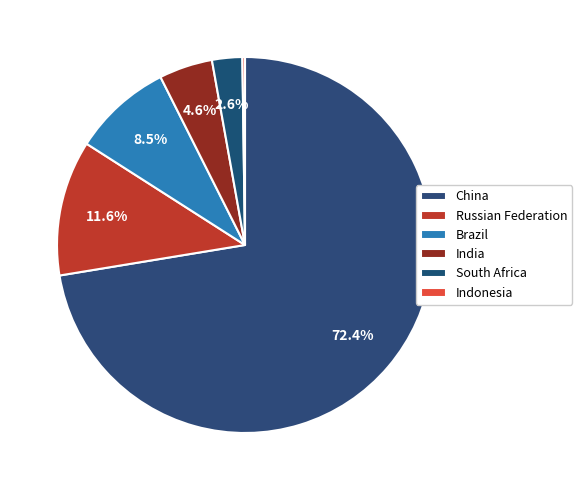

What is the ratio of the value at China to the value at South Africa?

27.9